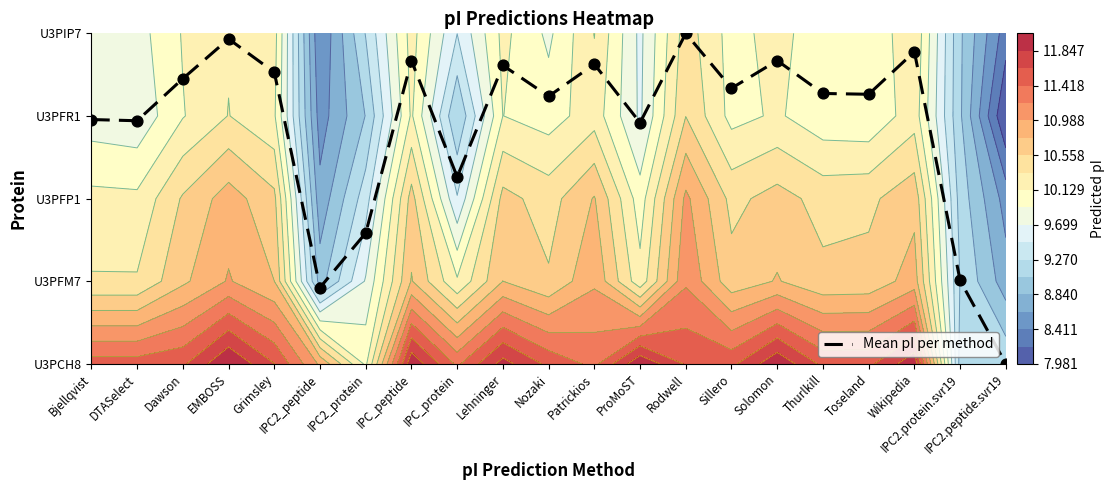

What is the change in value from DTASelect to Wikipedia?

+0.8